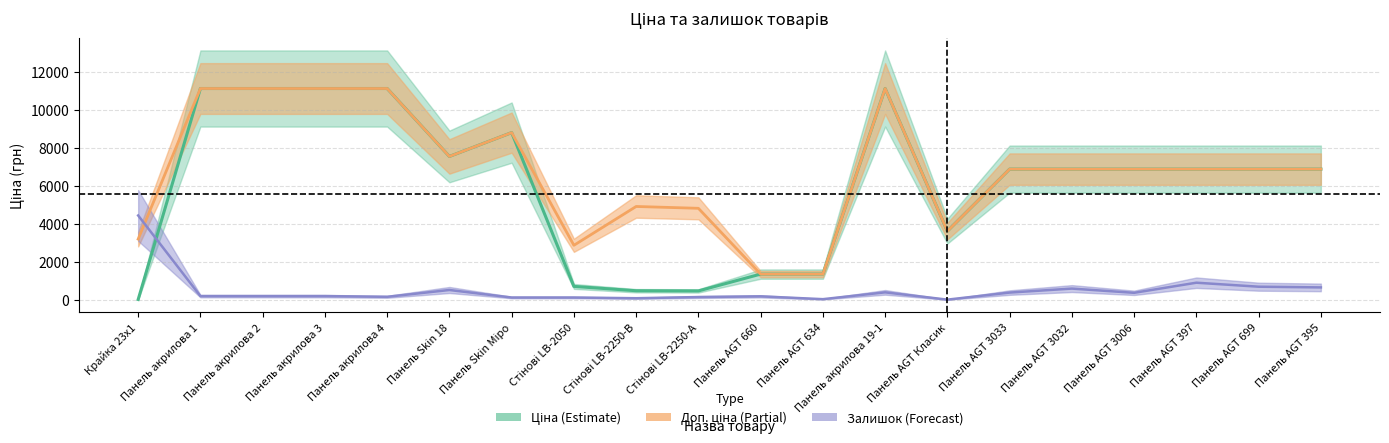

Is it true that Доп. ціна equals 2944.7 at Панель AGT 3032?

False